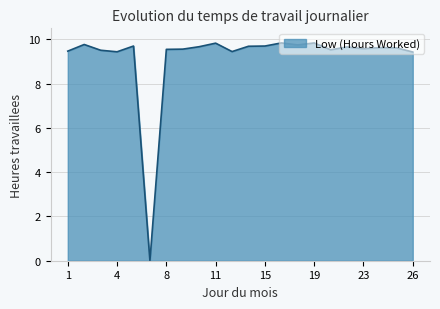

What is the greatest value displayed?

9.8